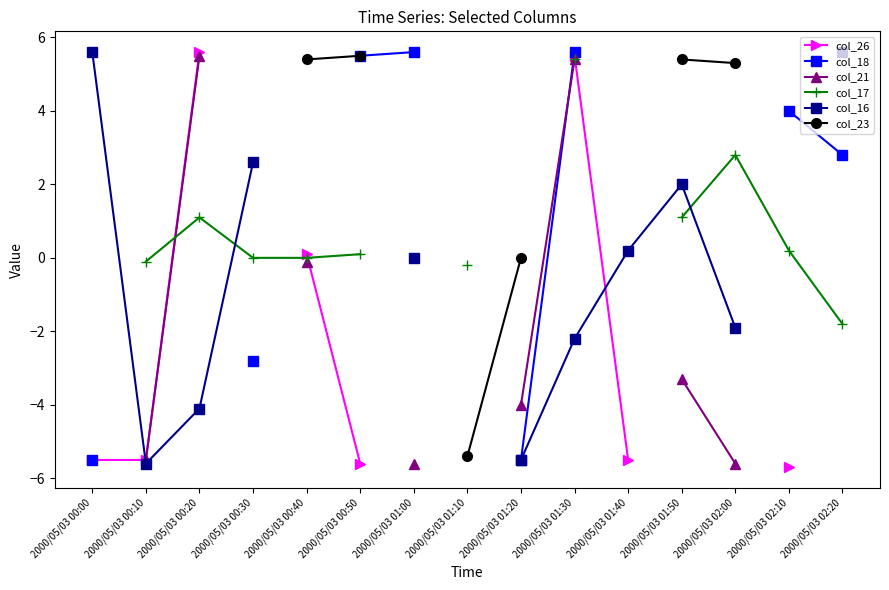

At which label does col_17 first exceed 0?

2000/05/03 00:20